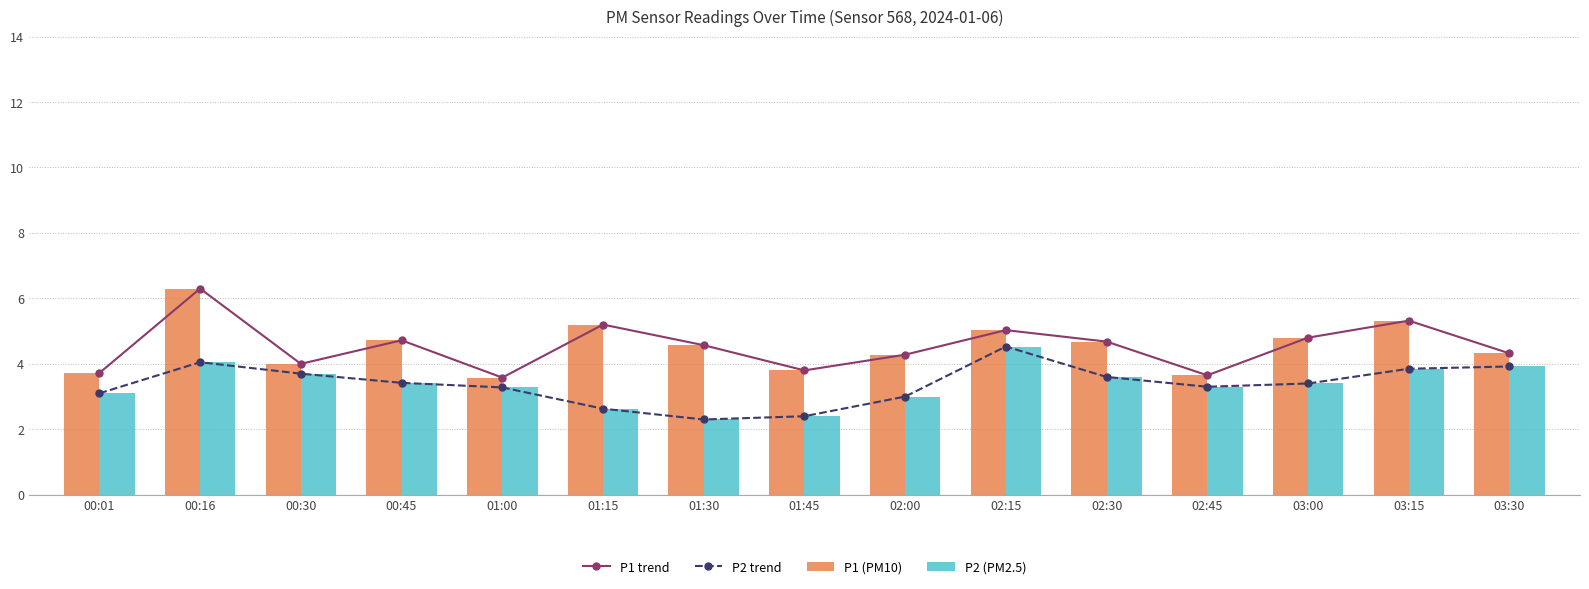

Are the bars grouped side by side (vs. stacked)?

Yes